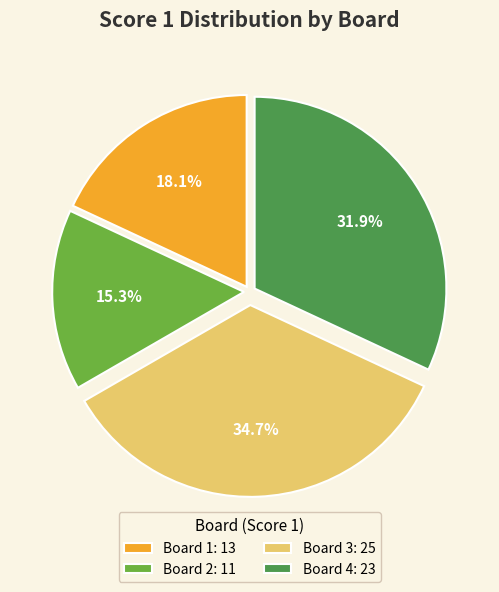

Rank the categories by value from highest to lowest.

Board 3, Board 4, Board 1, Board 2